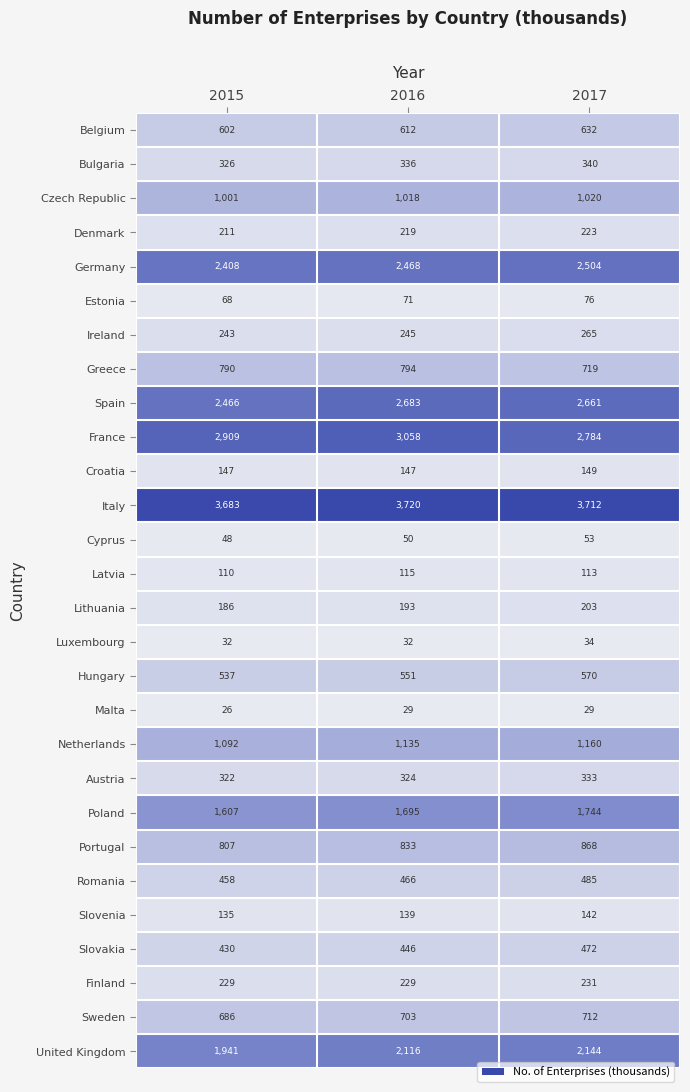

How many categories are shown in the chart?

3